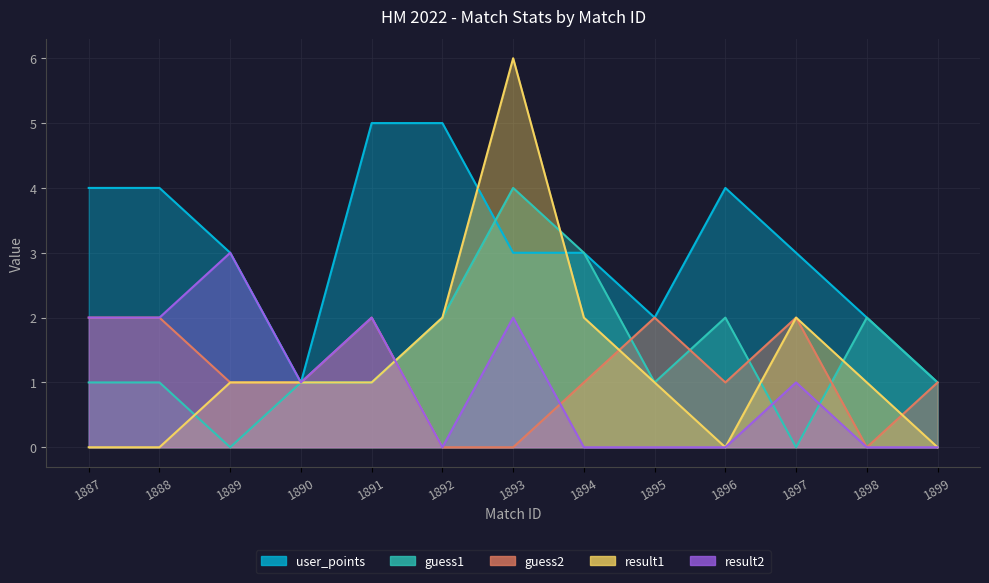

Which series ends up on top after the final intersection of result2 and guess1?

guess1